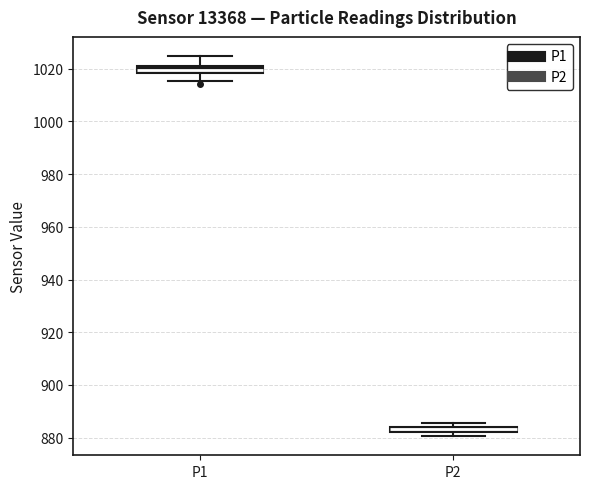

Where is the lower edge of the box for P2 on the y-axis? The values are not printed on the chart, so give them approximately, as read against the axis.

882